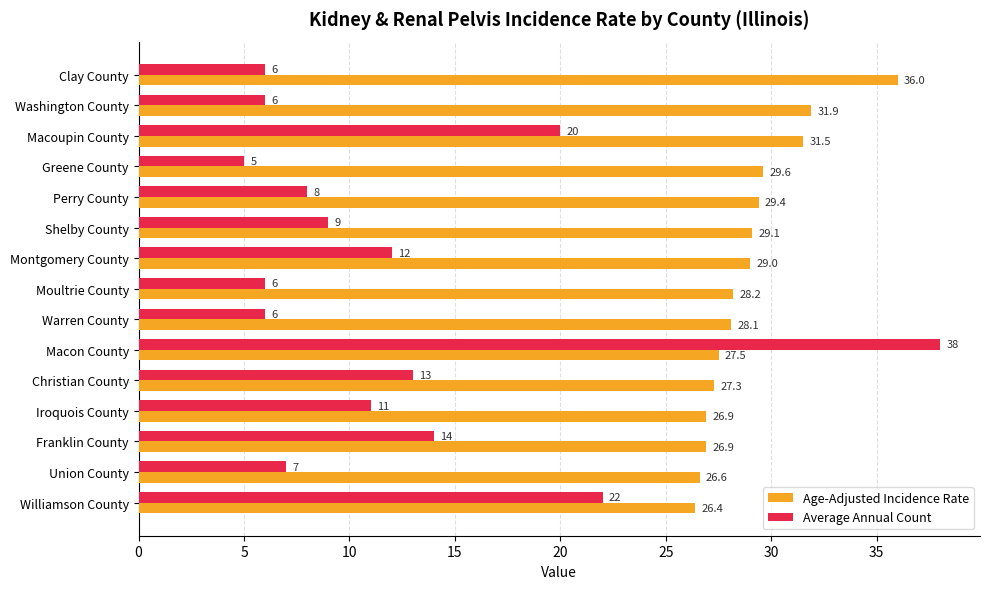

List the series in order of their overall mean, highest first.

Age-Adjusted Incidence Rate, Average Annual Count